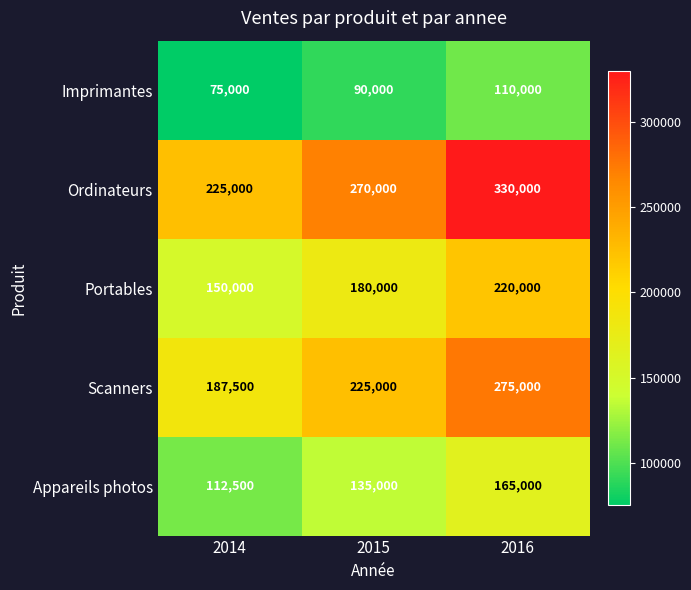

Which series has the largest total across all categories?

Ordinateurs